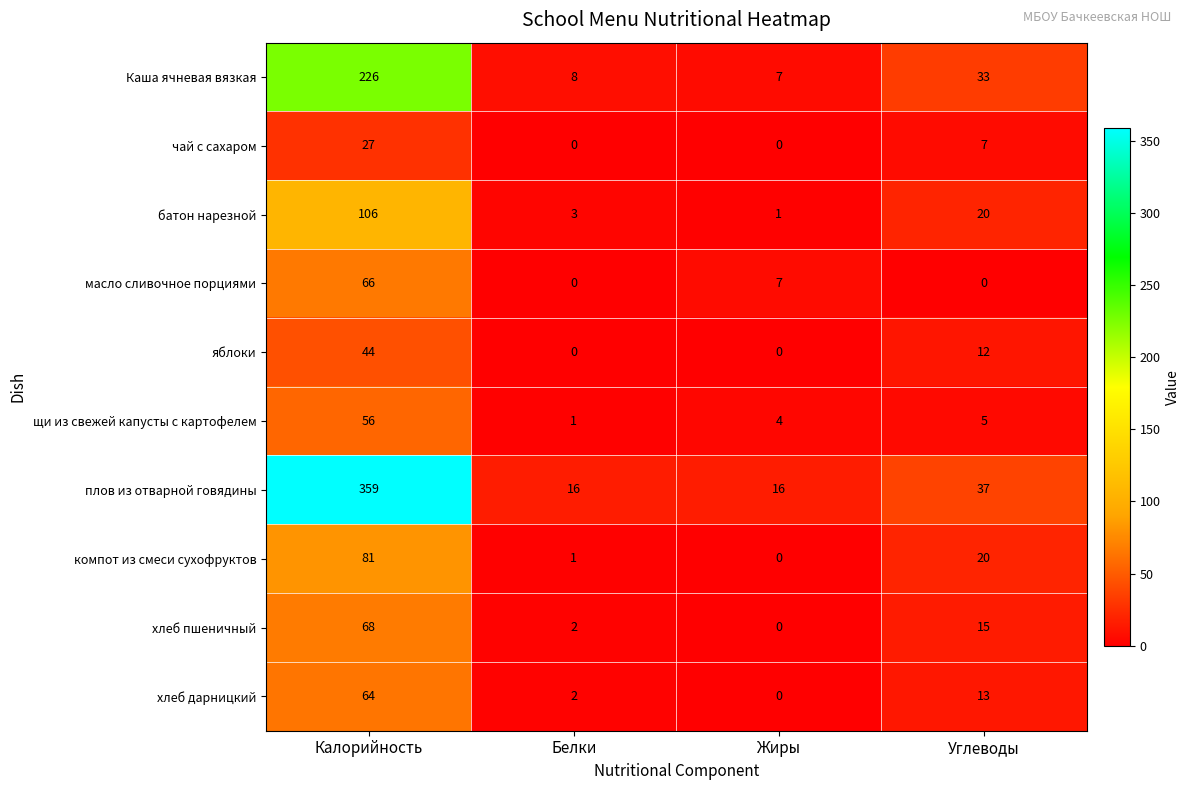

Which series has the largest total across all categories?

плов из отварной говядины